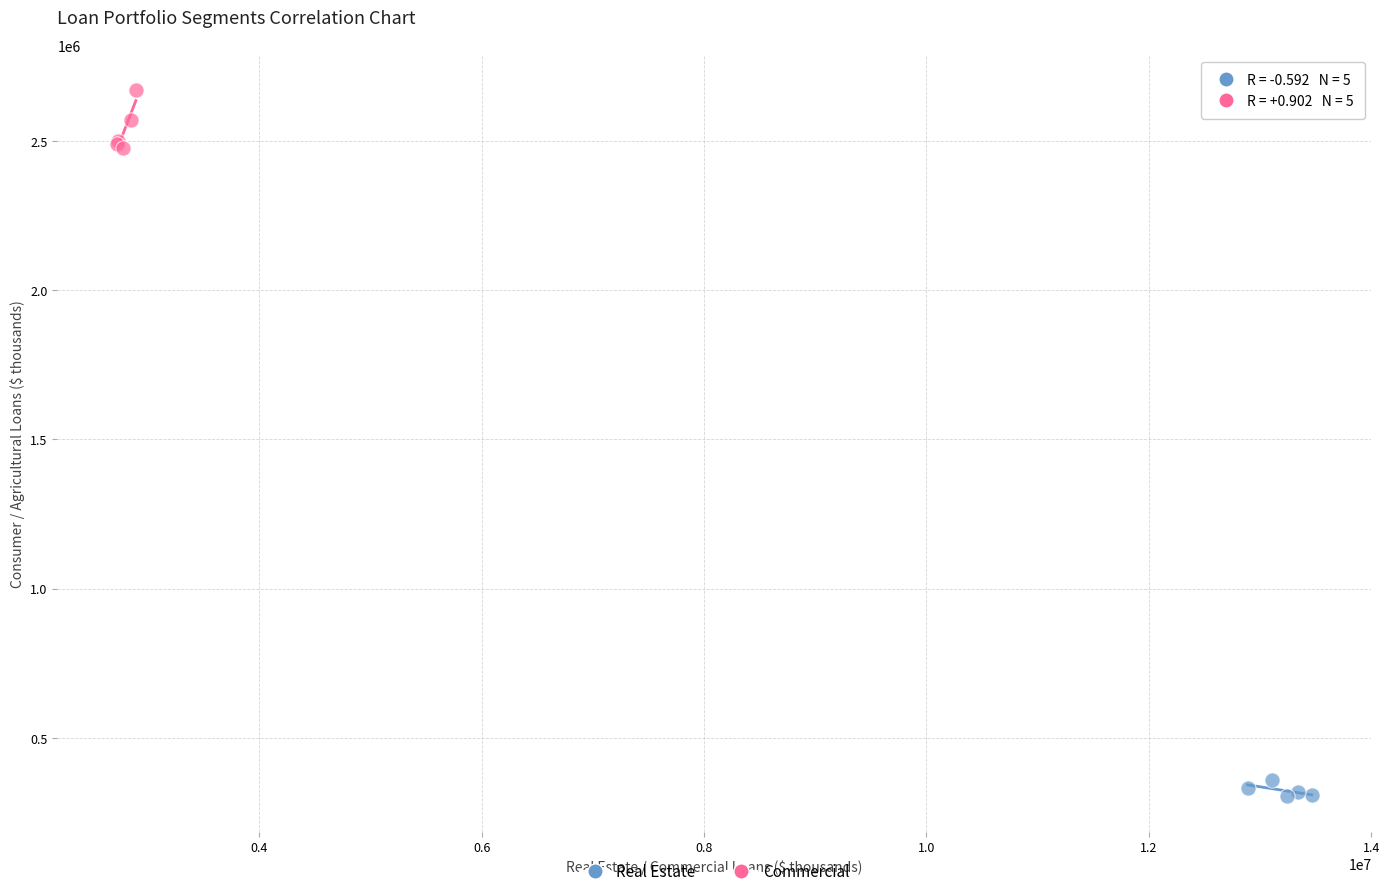

Which series contains the lowest Y value?

Real Estate